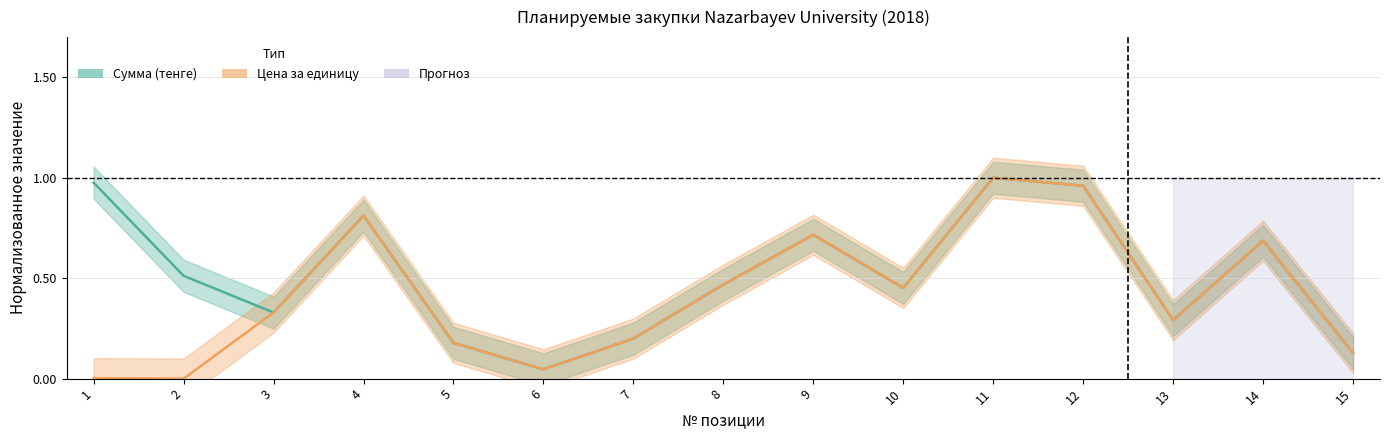

What is the sum of the Сумма (тенге) values at 6 and 5?

0.2